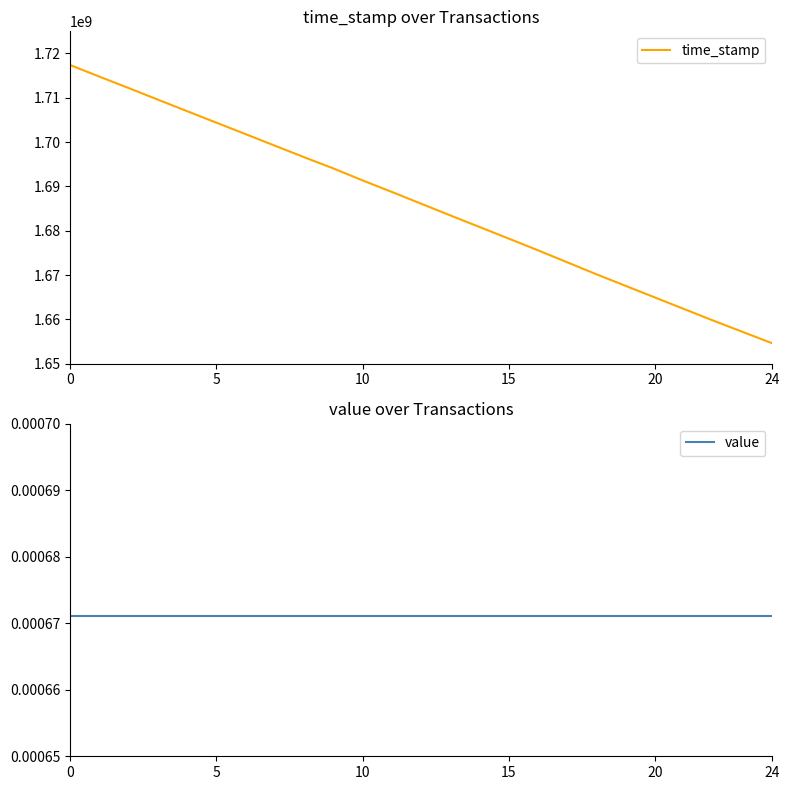

How many series are shown in this chart?

2